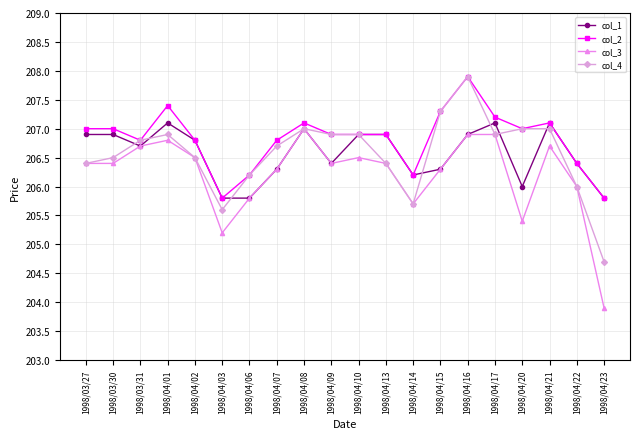

Which series changed the most between 1998/04/13 and 1998/04/23?

col_3